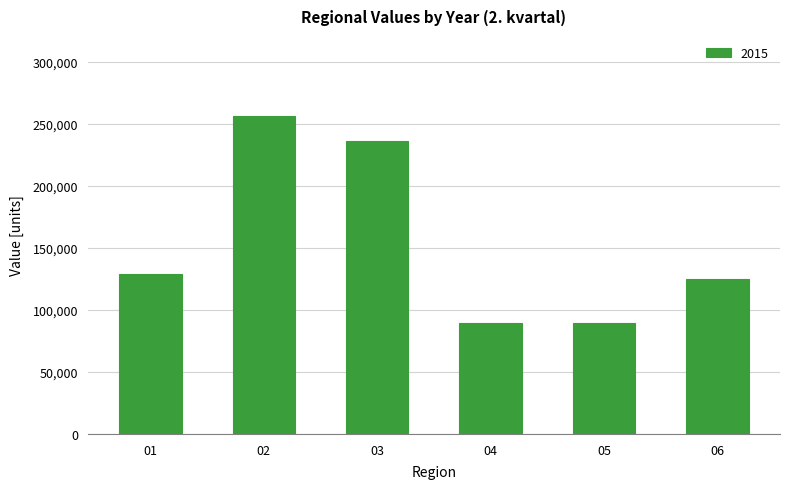

What is the value of the 3rd bar from the left?

235915.0